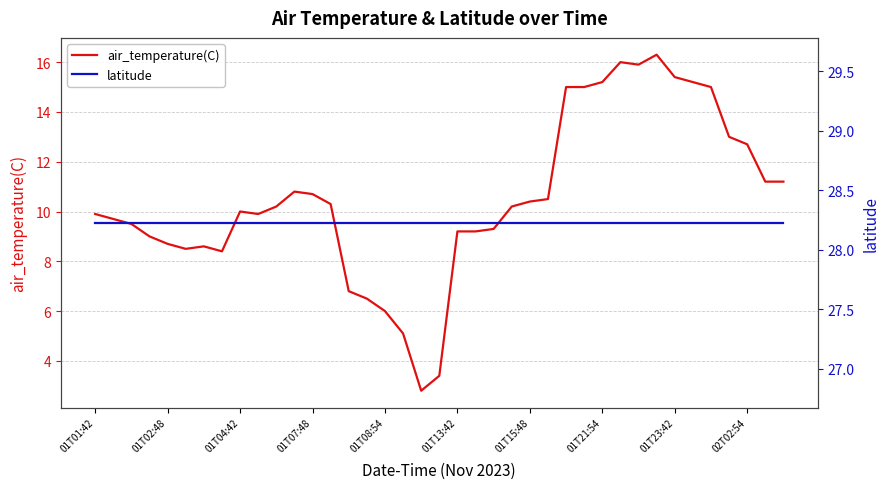

The air_temperature(C) series shows 9.2 at 01T13:42. True or false?

True